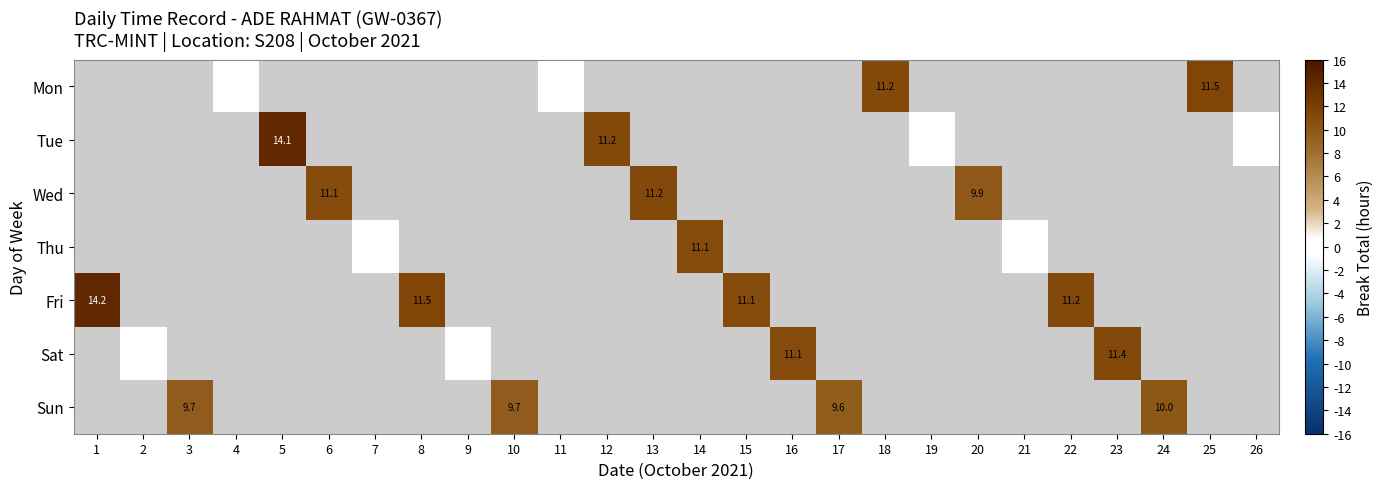

The Fri series shows 11.2 at 22. True or false?

True